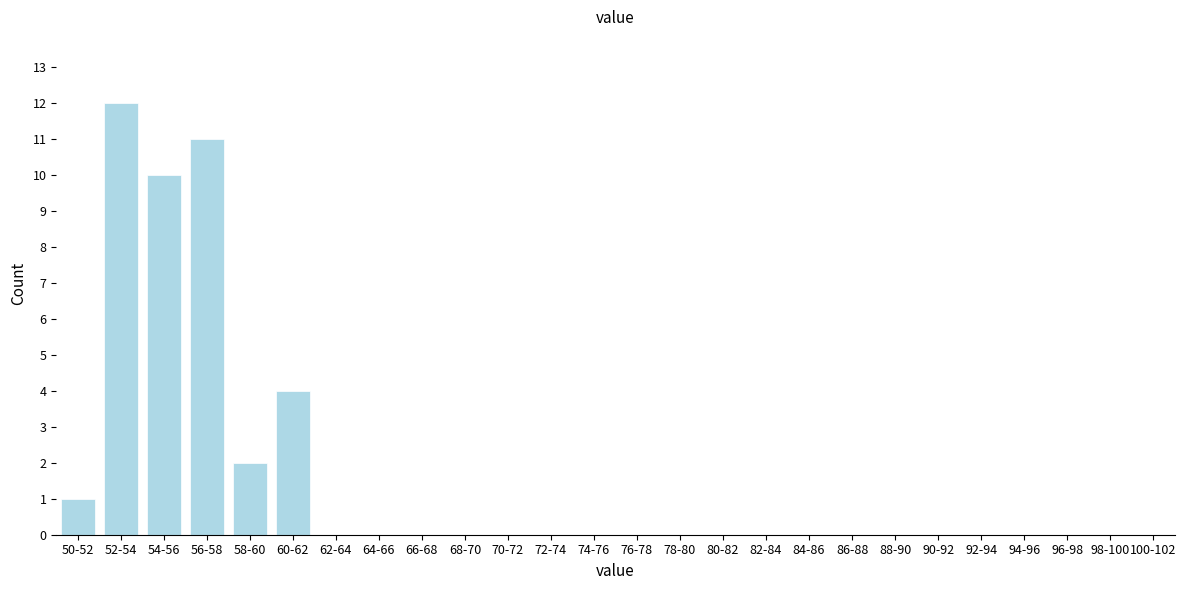

Reading right to left, list all the values displayed in this chart.

100-102=0	98-100=0	96-98=0	94-96=0	92-94=0	90-92=0	88-90=0	86-88=0	84-86=0	82-84=0	80-82=0	78-80=0	76-78=0	74-76=0	72-74=0	70-72=0	68-70=0	66-68=0	64-66=0	62-64=0	60-62=4	58-60=2	56-58=11	54-56=10	52-54=12	50-52=1